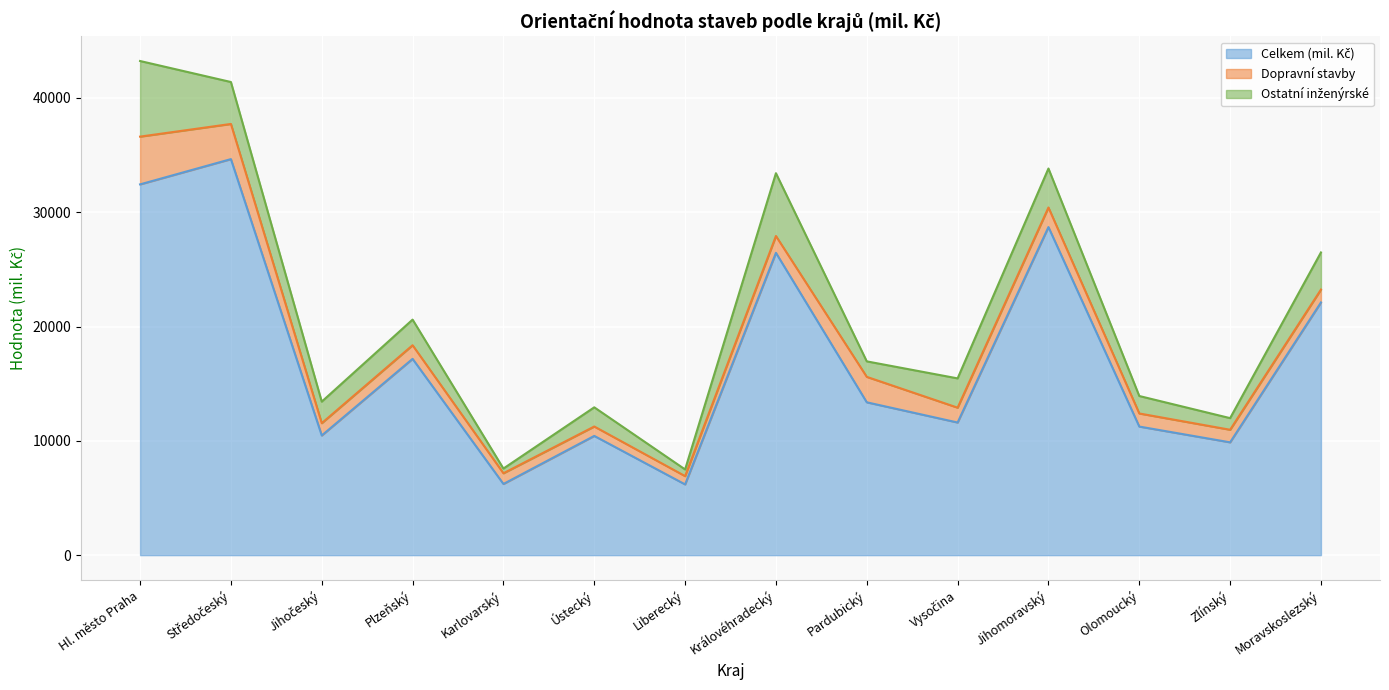

True or false: Celkem (mil. Kč) and Dopravní stavby intersect in this chart.

False